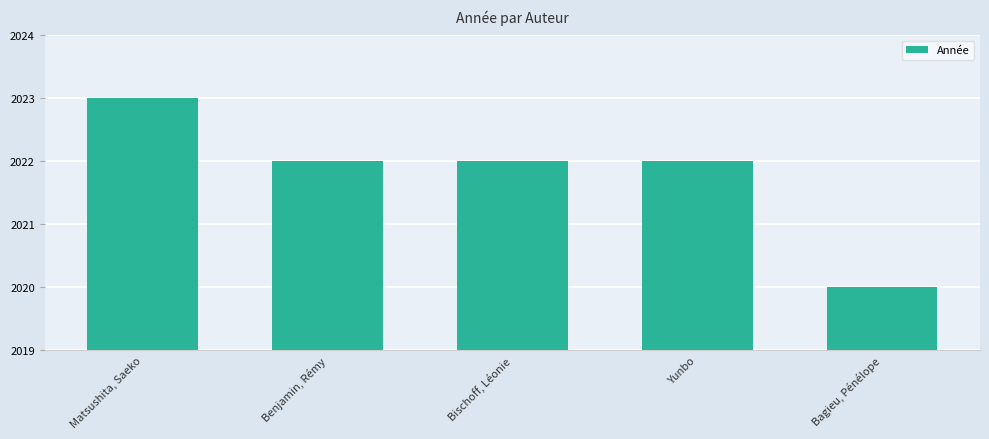

Which category has the lowest value across all series?

Bagieu, Pénélope